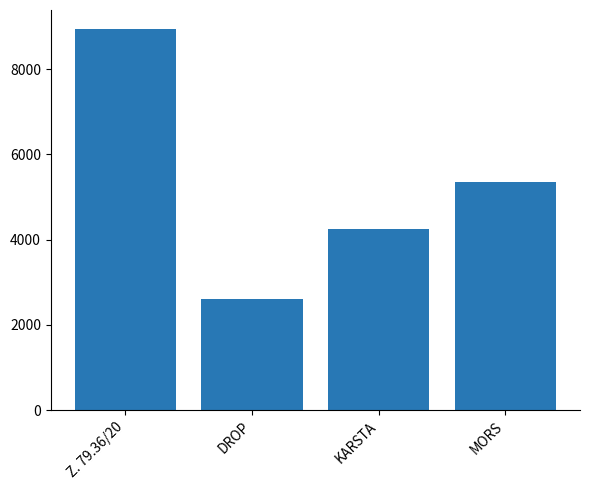

What is the label of the 2nd bar from the right?

KARSTA